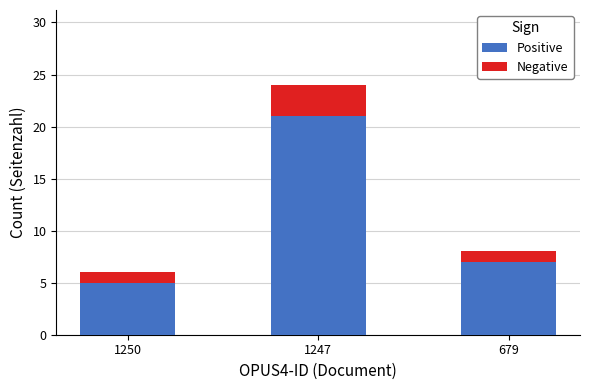

Reading left to right, transcribe the values for Positive.

5	21	7